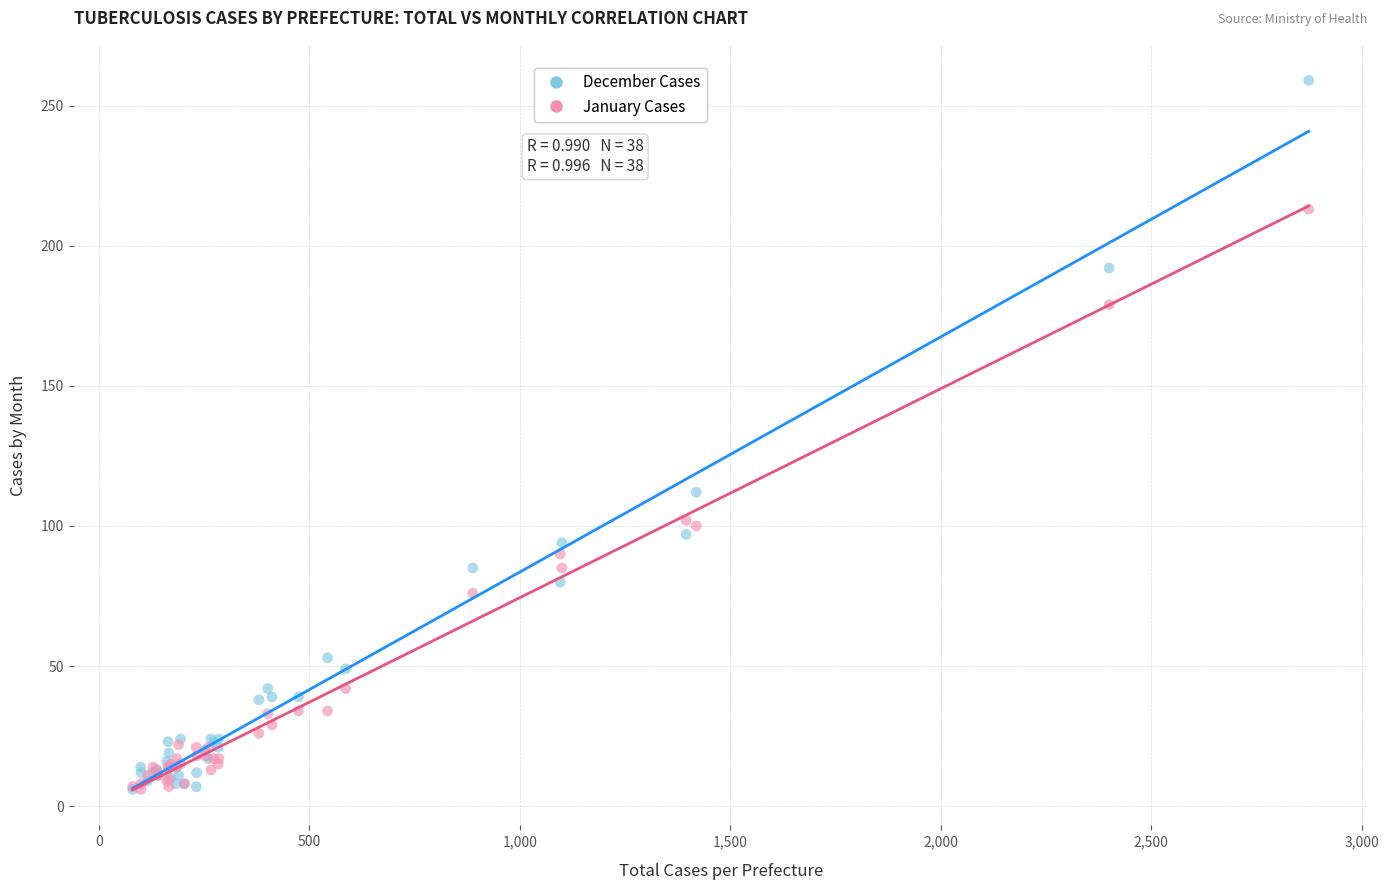

Which series contains the highest Y value?

December Cases